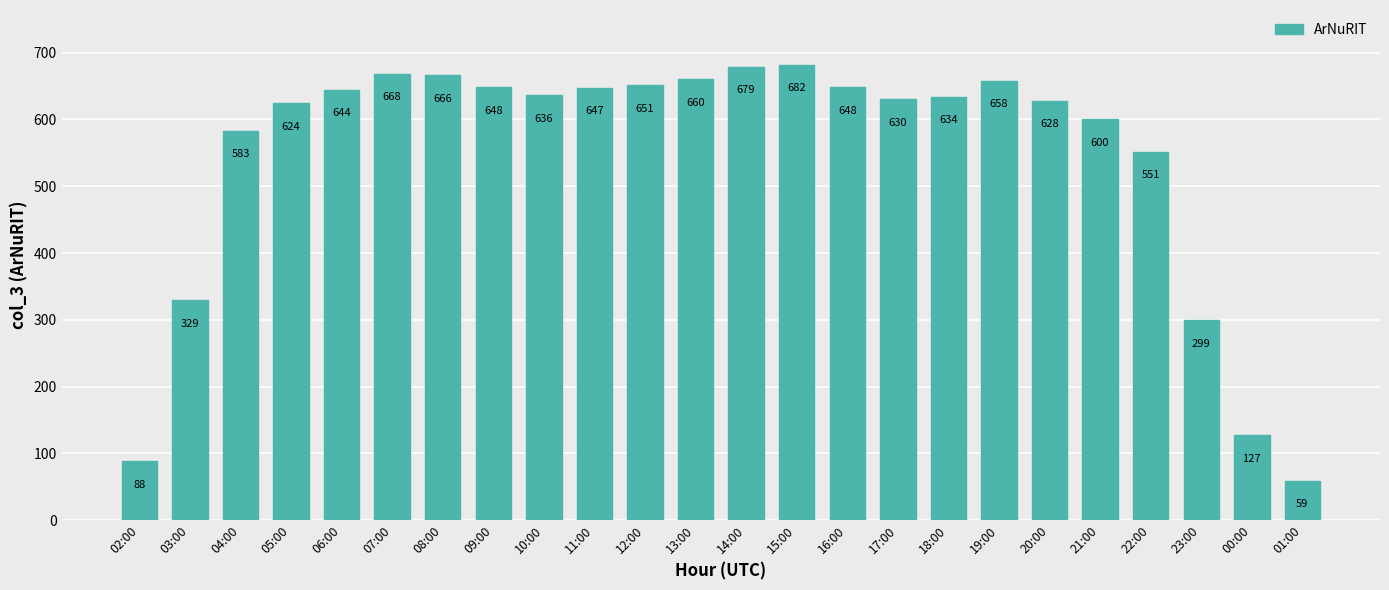

What is the difference between the maximum and second lowest values?

594